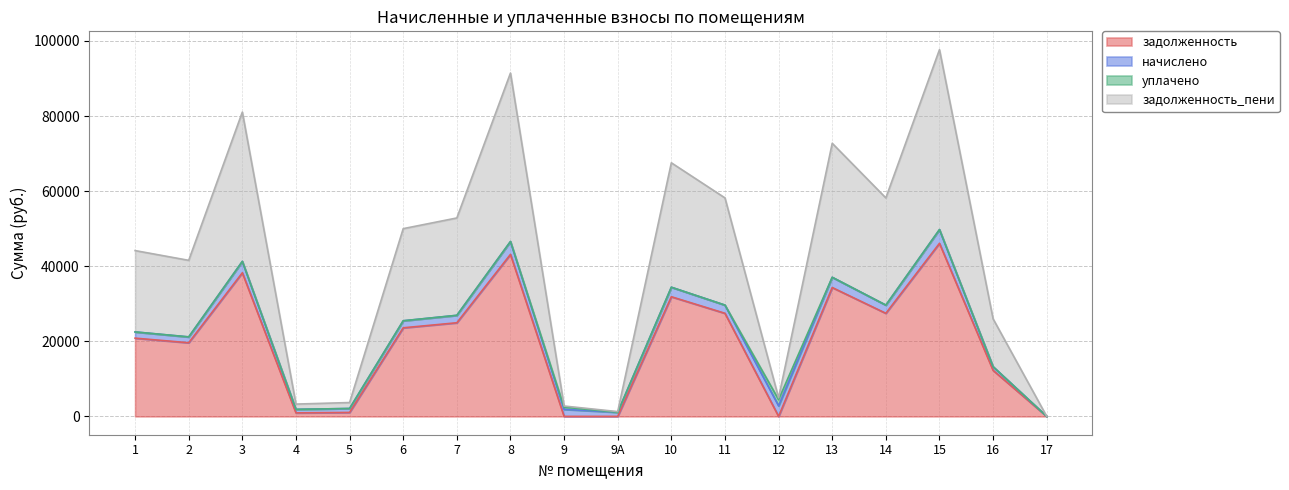

Which label corresponds to the smallest value in the chart?

9